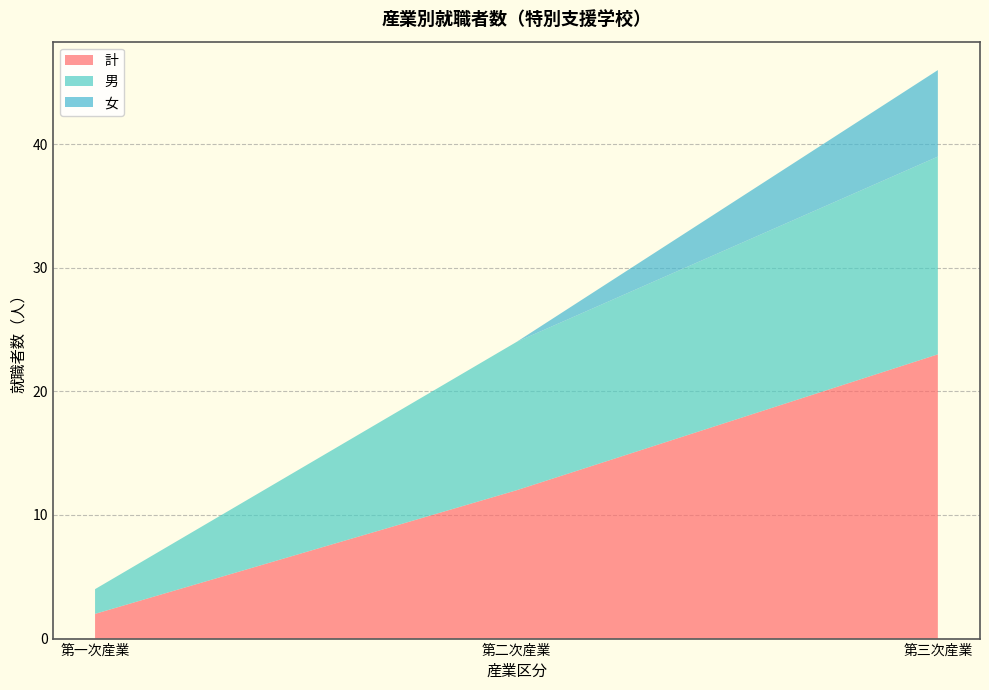

Reading left to right, what are all the values shown in this chart?

計: 第一次産業=2	第二次産業=12	第三次産業=23
男: 第一次産業=2	第二次産業=12	第三次産業=16
女: 第一次産業=0	第二次産業=0	第三次産業=7